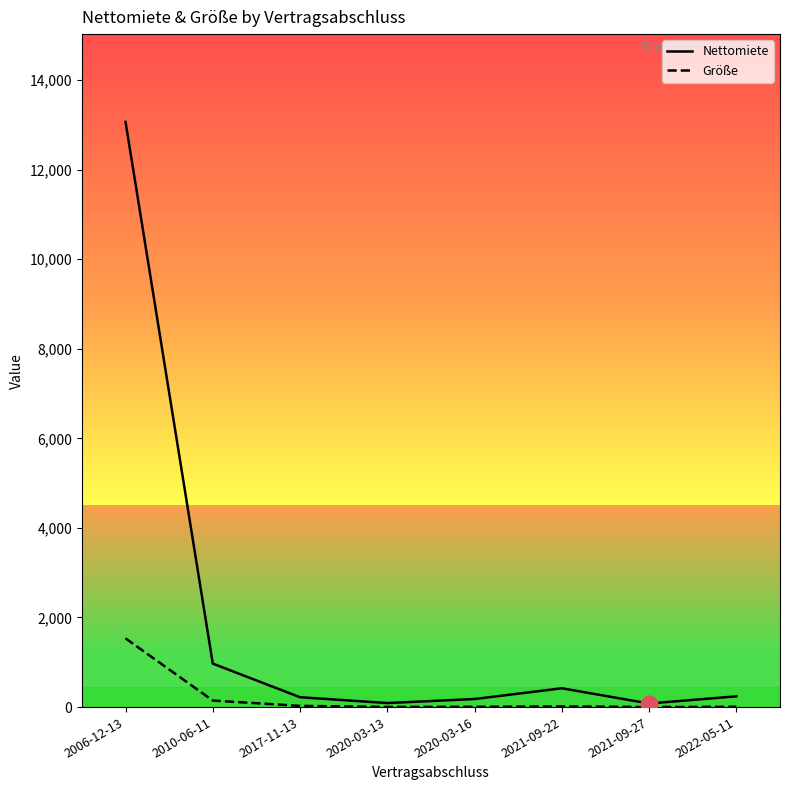

What is the value of the Größe point at the 3rd from the left?

27.0